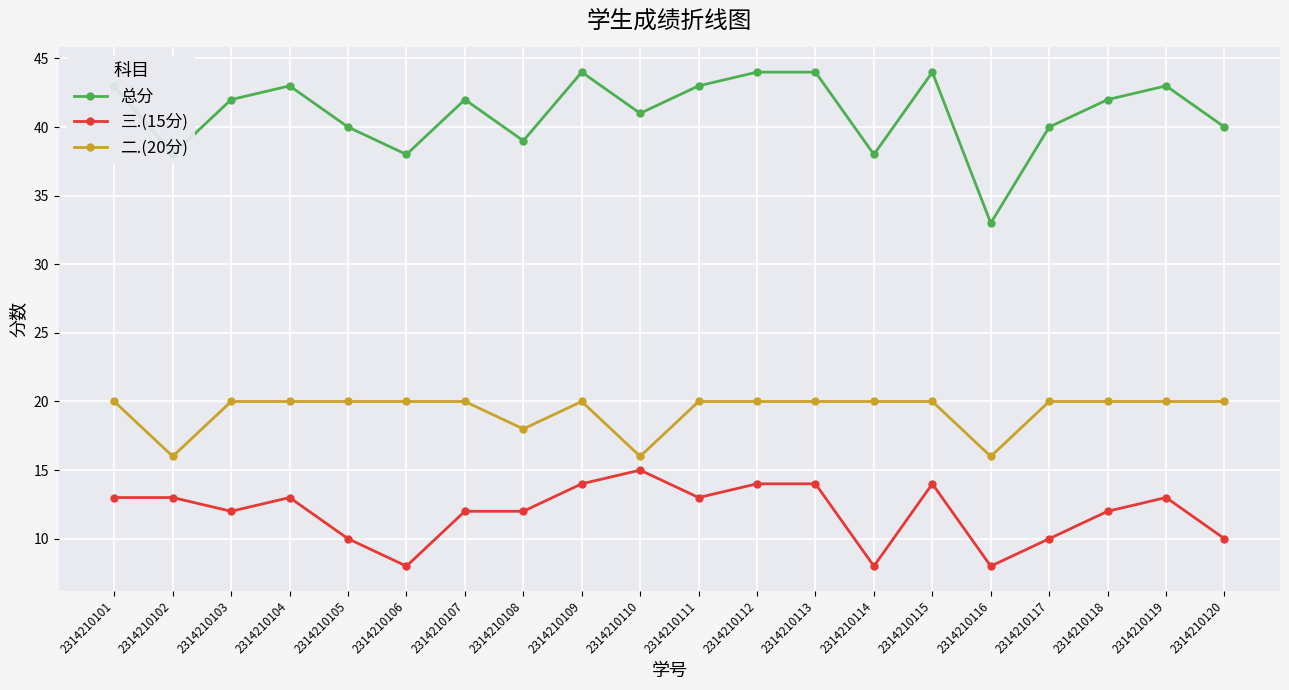

Rank the series at 2314210118 from highest to lowest value.

总分, 二.(20分), 三.(15分)